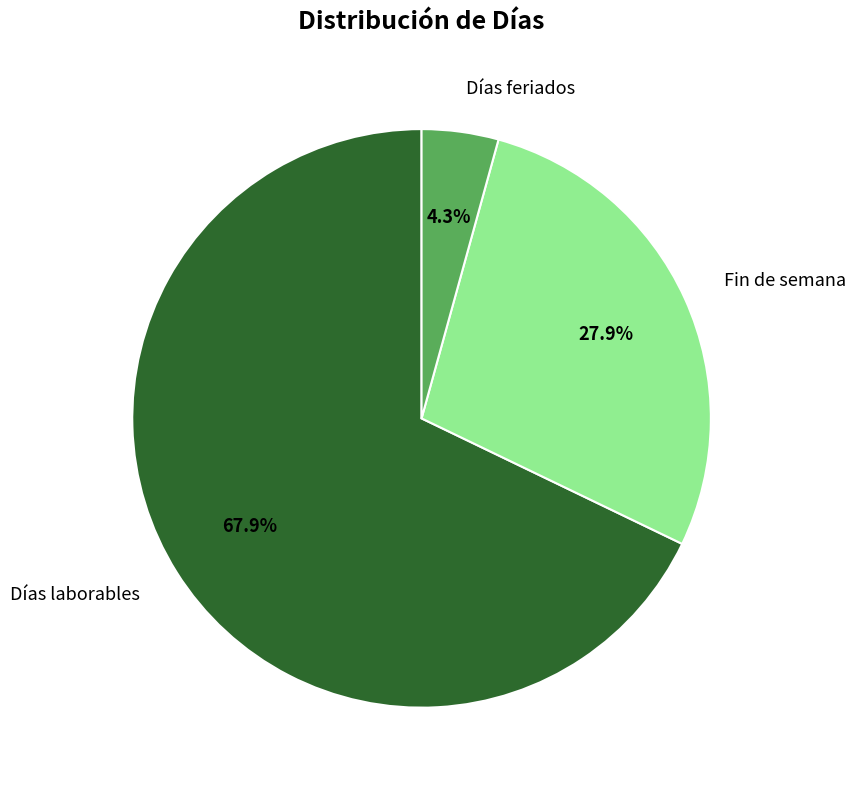

Is it true that Días feriados is 4% of the pie?

True